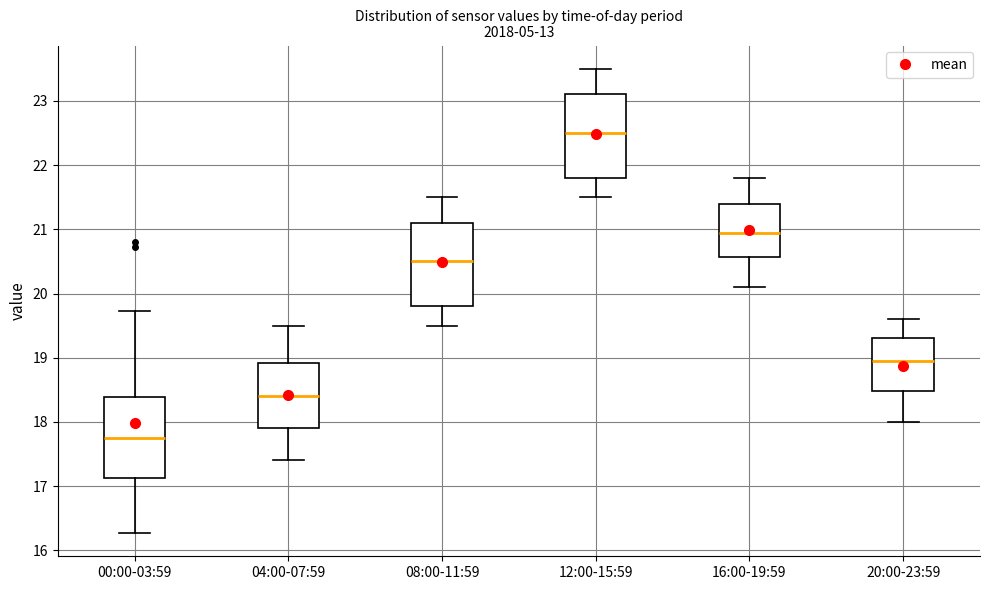

Which box has the lowest median line?

00:00-03:59